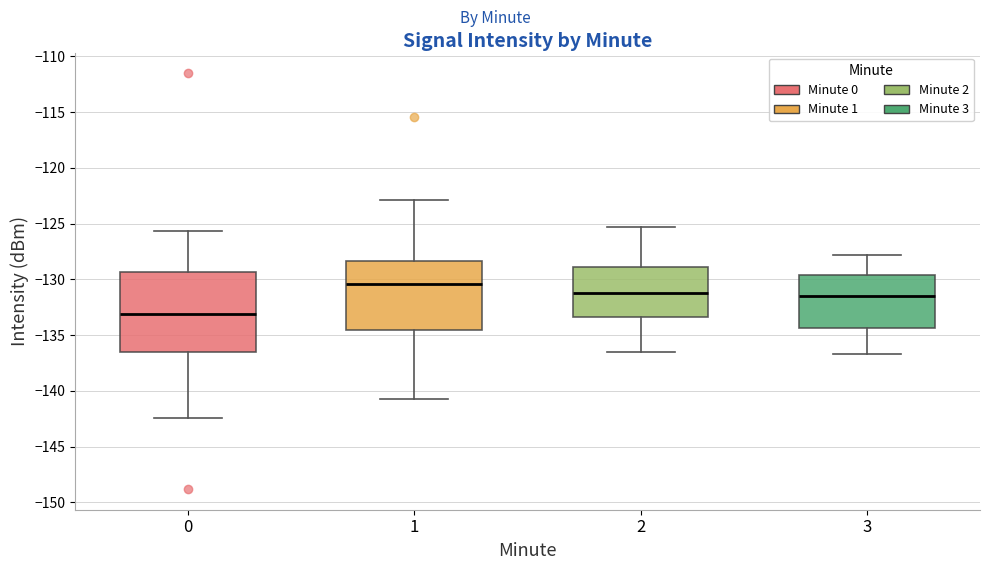

Which box is the tallest, from its lower edge to its upper edge?

0